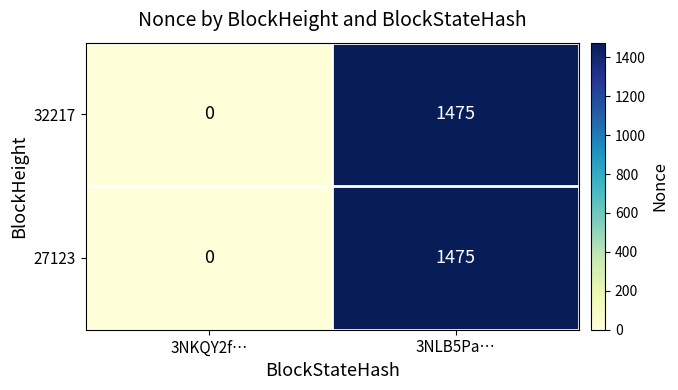

Rank the categories by 27123 value from highest to lowest.

3NLB5Pa…, 3NKQY2f…